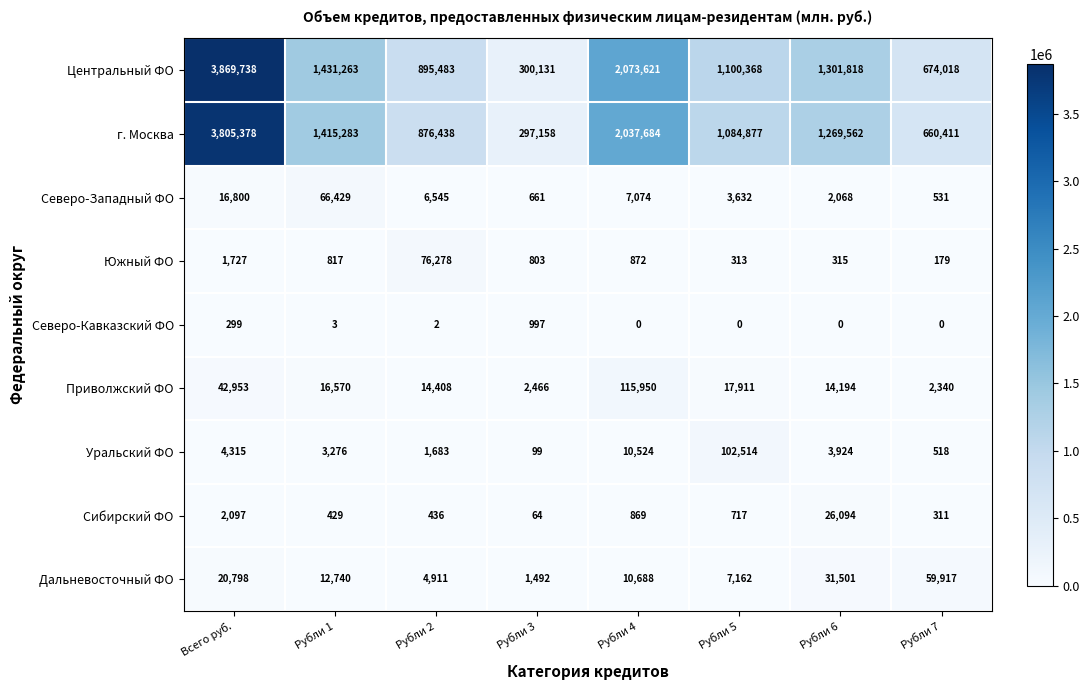

Which series has the widest spread of values?

Центральный ФО